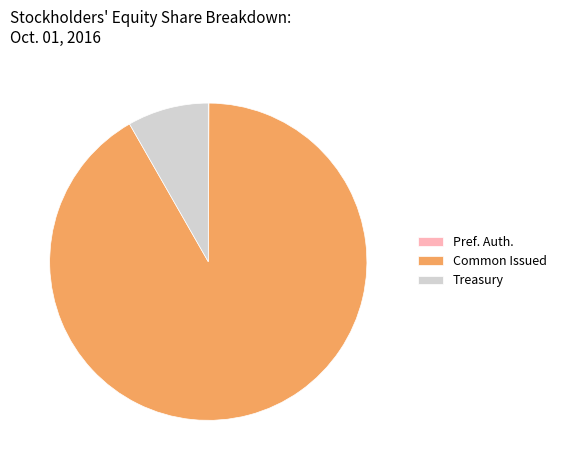

Which slice is the largest?

Common Issued